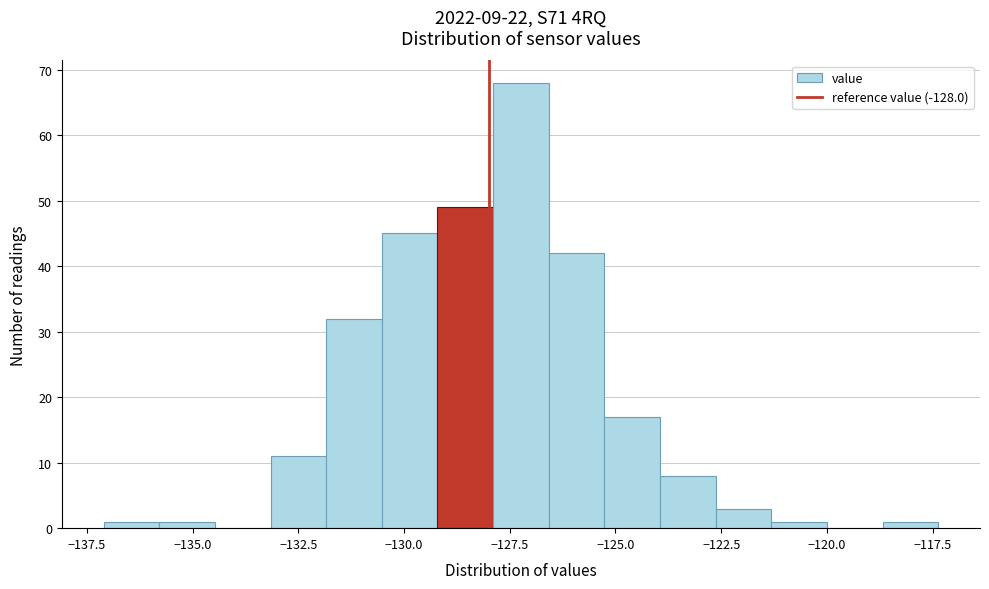

Around what value on the x-axis is the tallest bar? Give the approximate position of its centre, as read against the axis.

-127.0